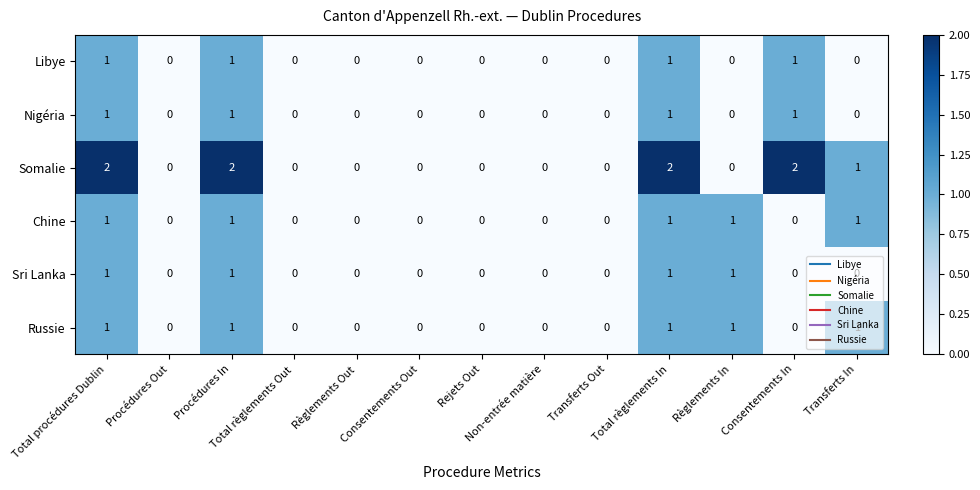

Count the Sri Lanka values in the range 0 to 1.

13